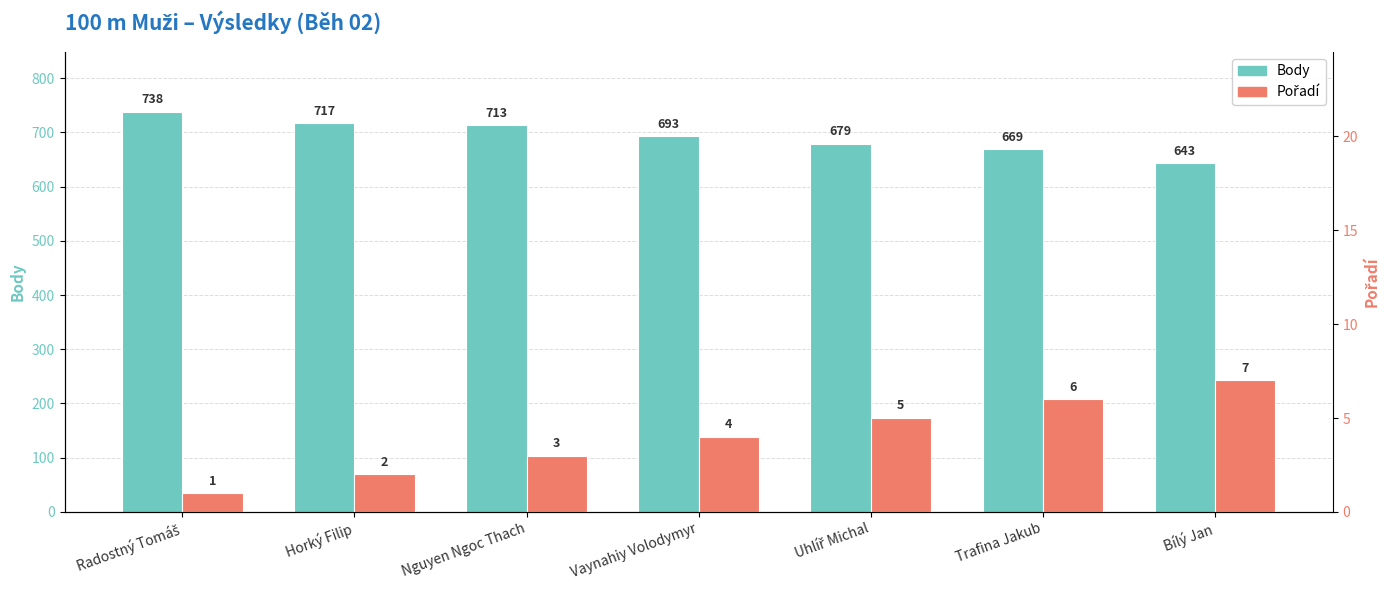

What is the lowest value of the Pořadí series?

1